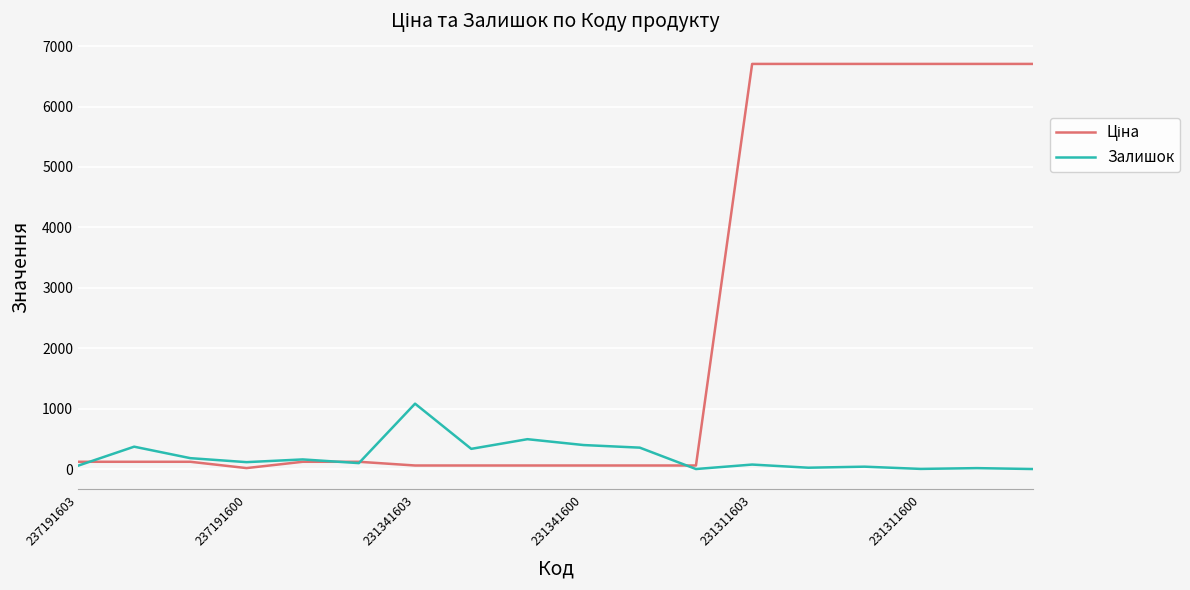

What is the maximum value shown in the chart?

6705.7